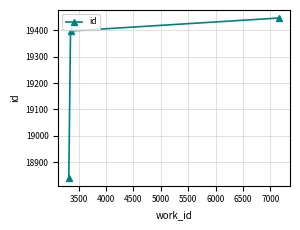

What is the value of the 2nd point from the left?

19397